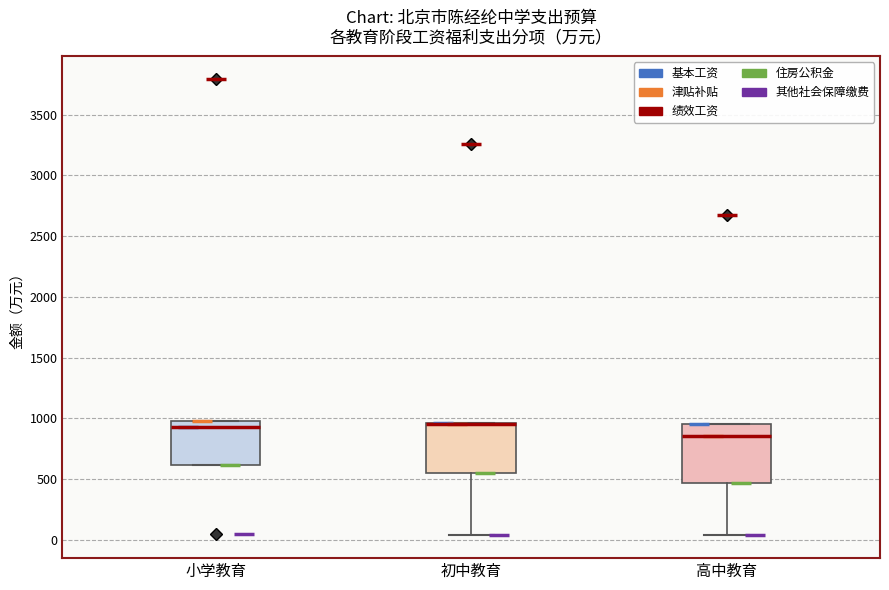

Reading left to right, read every box against the y-axis: the position of its median line, the range the box covers, and the ends of its whiskers. The values are not printed on the chart, so give them approximately, as read against the axis.

小学教育: median 950, box 600 to 1000, whiskers 600 to 1000
初中教育: median 950 (drawn on the box's upper edge), box 550 to 950, whiskers 50 to 950
高中教育: median 850, box 450 to 950, whiskers 50 to 950